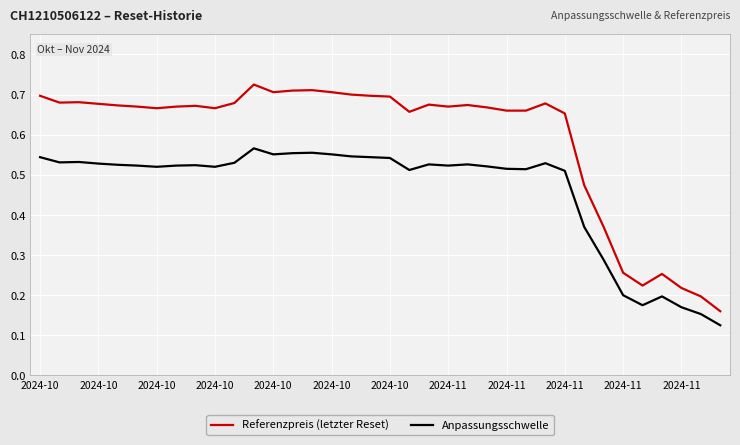

Rank the series by their average value, from highest to lowest.

Referenzpreis (letzter Reset), Anpassungsschwelle